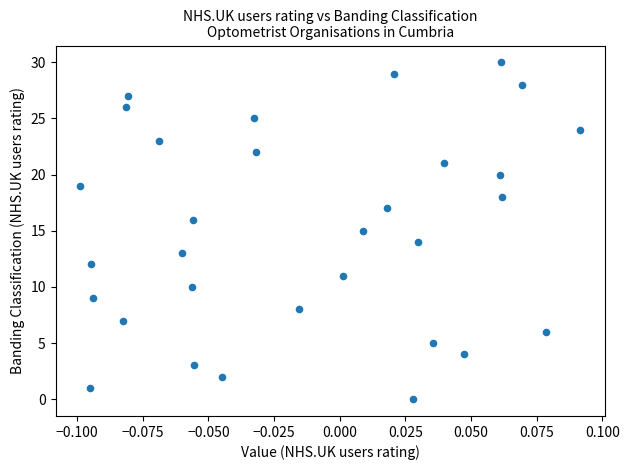

What is the range of Y values (max minus min)?

30